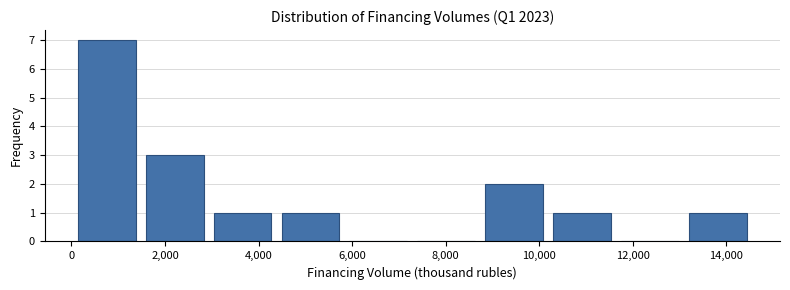

Reading left to right, transcribe this chart: for each bar, give the range it covers on the x-axis and its height. Neither the bar edges nor the heights are printed on the chart, so give them approximately, as read against the axes.

0 to 1400: 7
1400 to 3000: 3
3000 to 4400: 1
4400 to 5800: 1
5800 to 7200: 0
7200 to 8800: 0
8800 to 10200: 2
10200 to 11600: 1
11600 to 13000: 0
13000 to 14600: 1